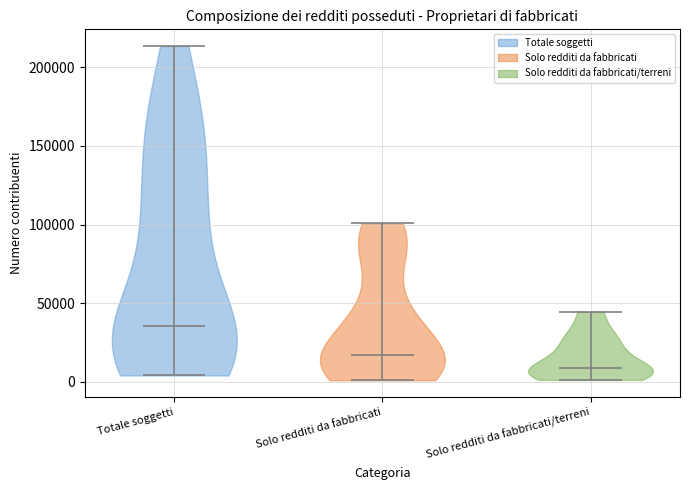

Which violin has the highest median line?

Totale soggetti